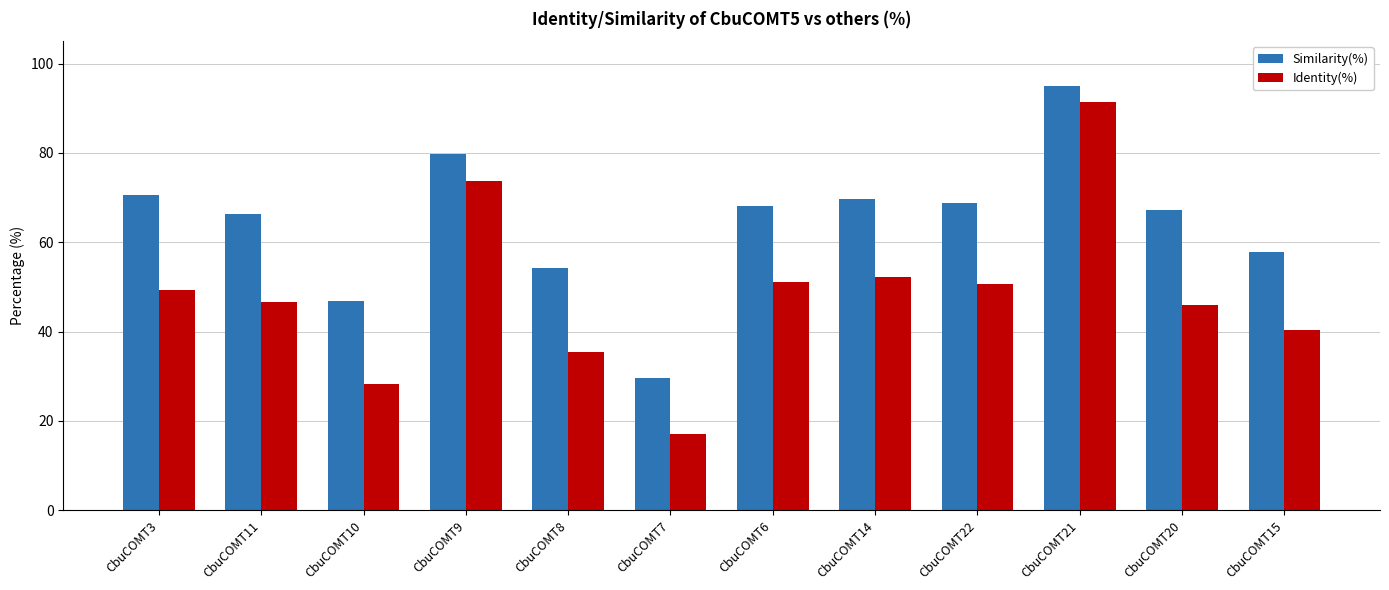

Which series has the largest total across all categories?

Similarity(%)